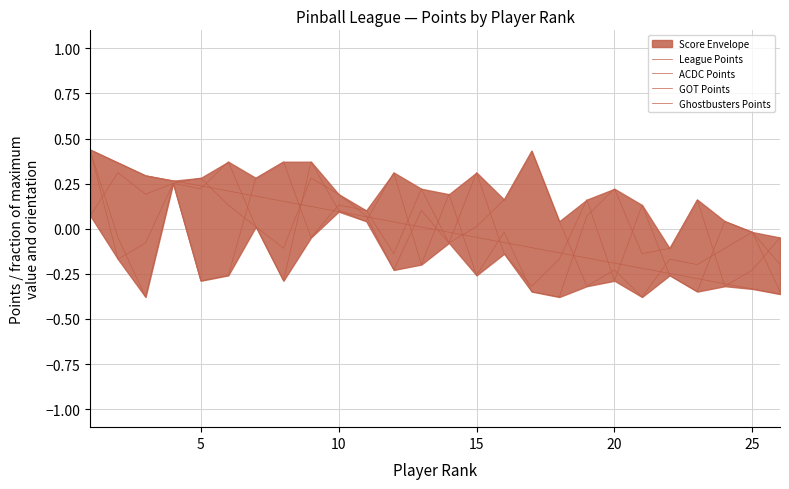

Where is GOT Points nearest to the value 0?

15